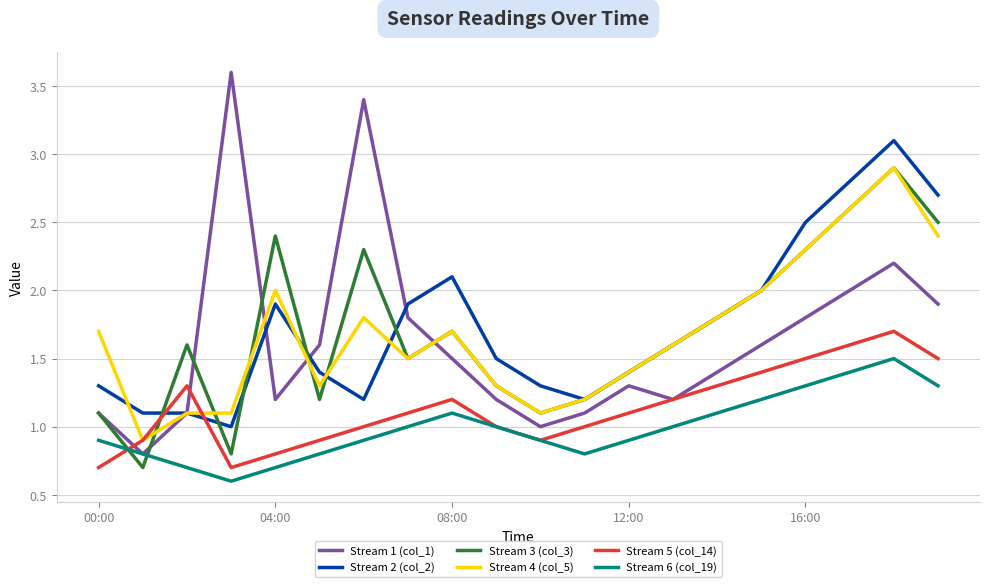

True or false: Stream 6 (col_19) and Stream 2 (col_2) intersect in this chart.

False